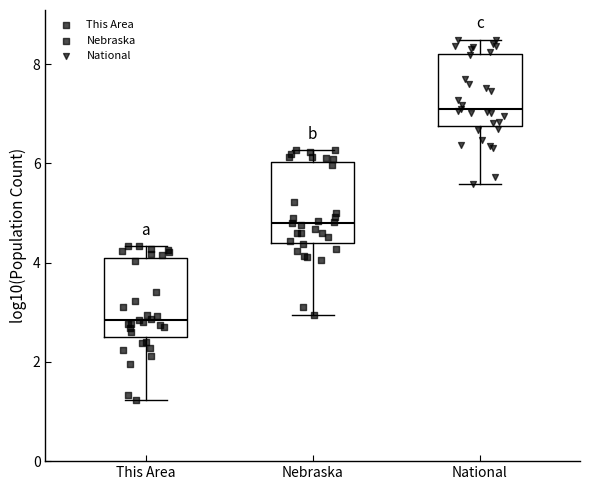

Which box's median line is the lowest?

This Area